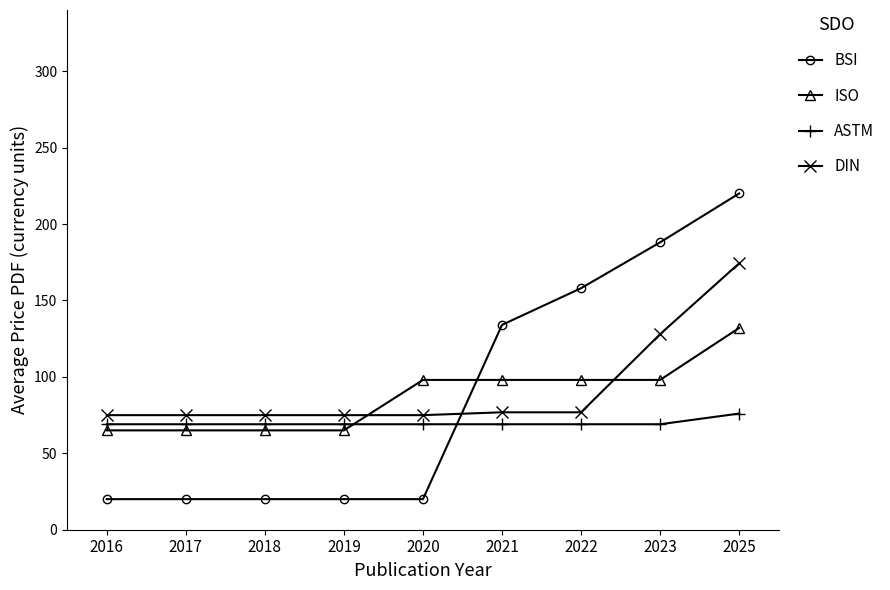

Does the chart display data point markers on the line(s)?

Yes